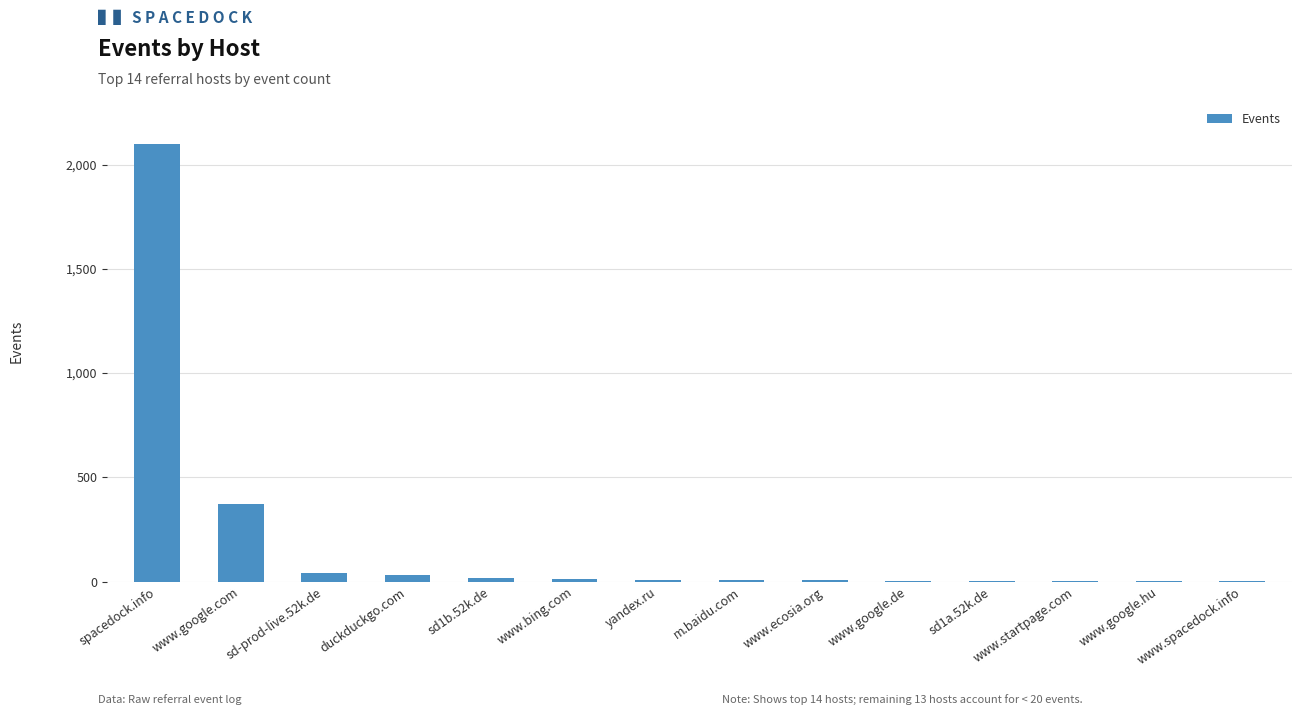

What is the greatest value displayed?

2098